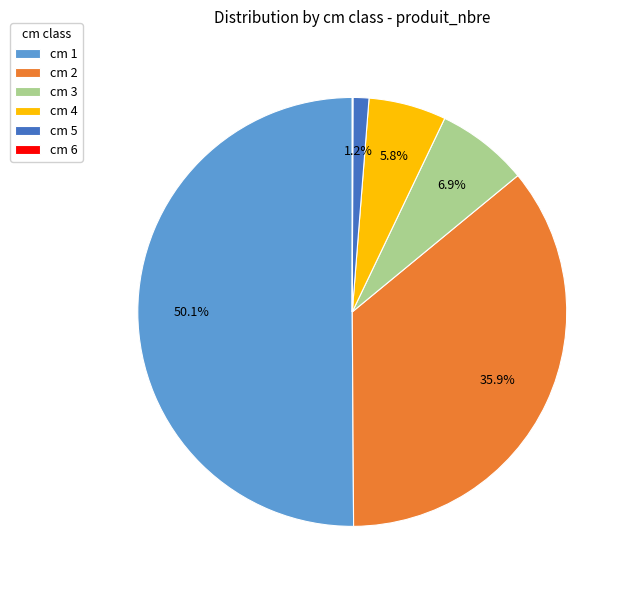

What is the largest slice in the pie chart?

cm 1